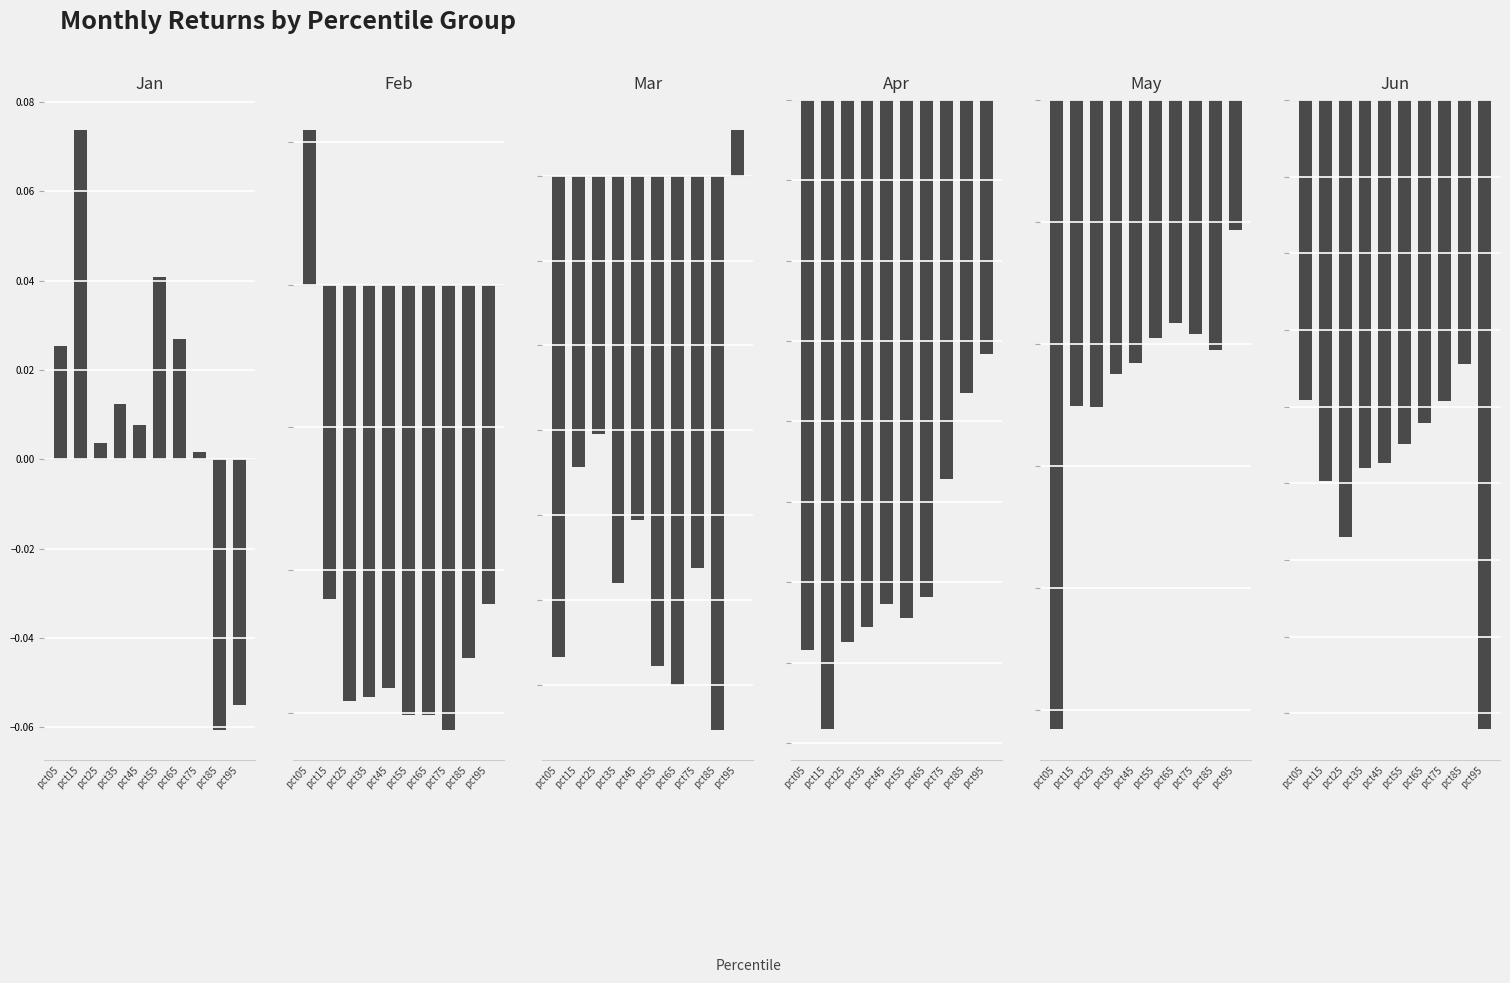

Rank the series at pct75 from highest to lowest value.

Jan, Mar, May, Jun, Apr, Feb